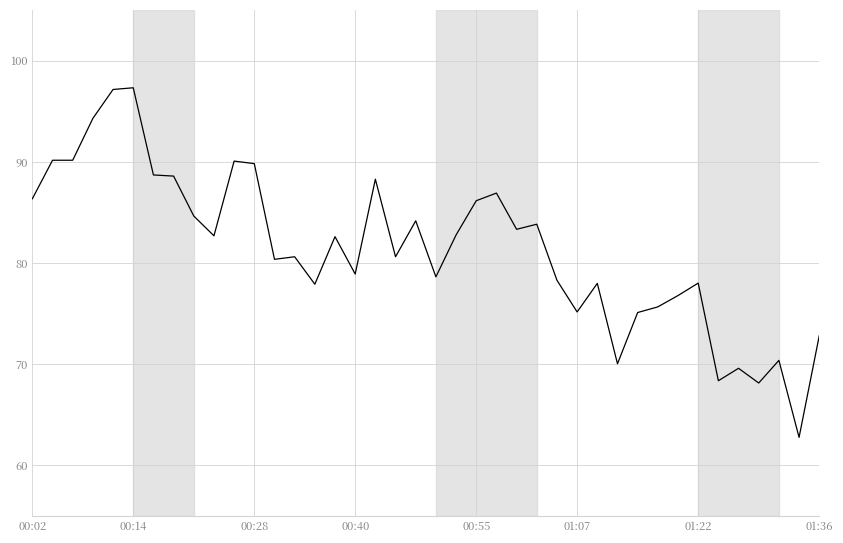

How many lines are shown in the chart?

1